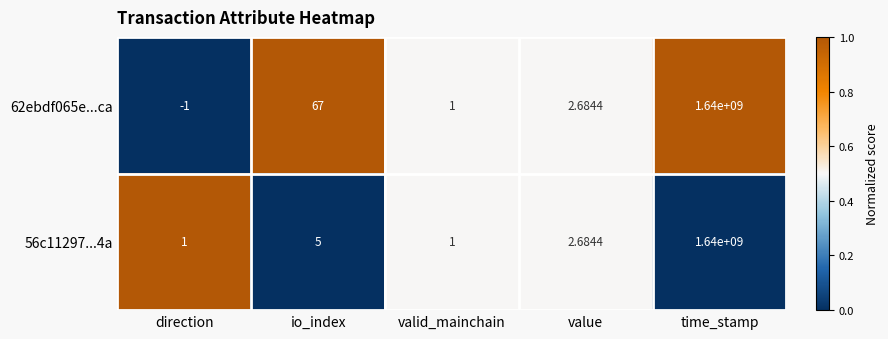

At which category is the sum across all series the highest?

time_stamp